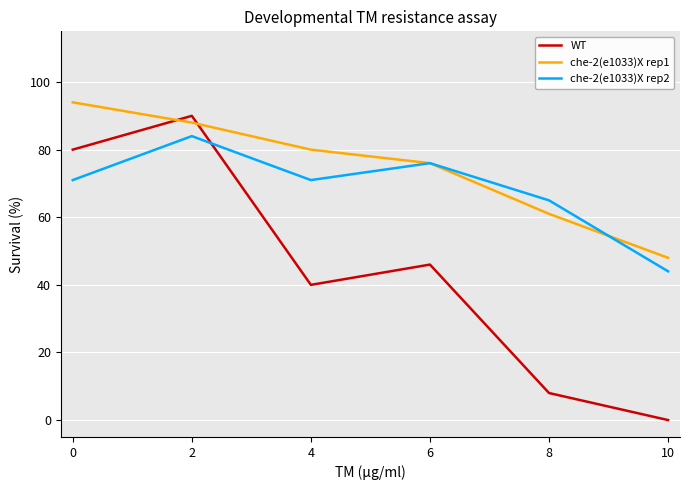

Where is che-2(e1033)X rep2 nearest to the value 64?

8